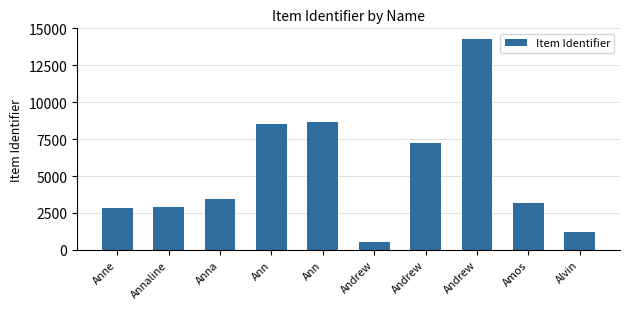

What is the label of the 8th bar from the right?

Anna